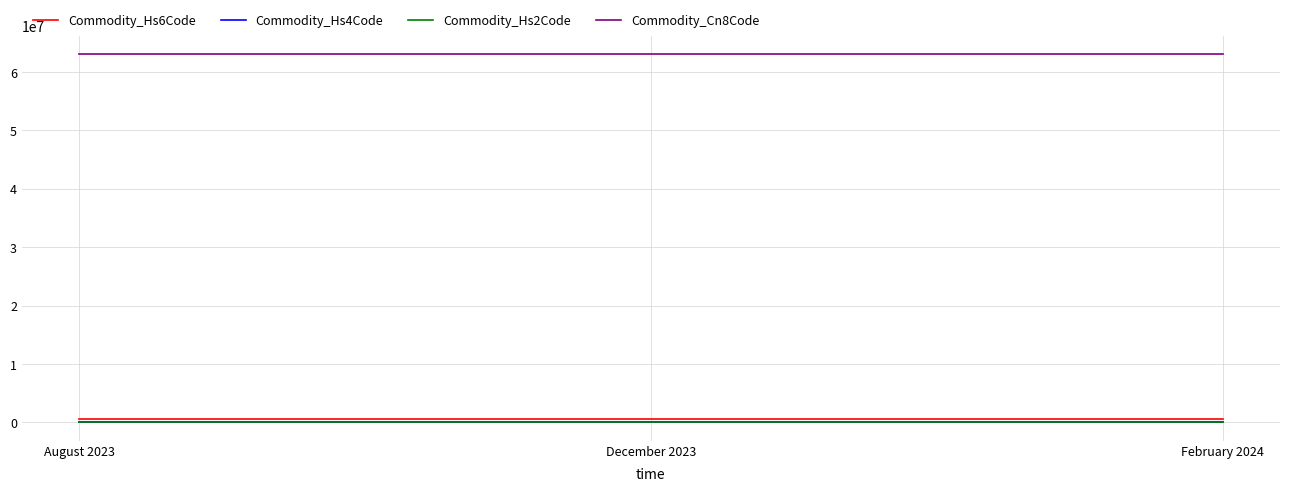

Is the value of Commodity_Hs4Code at December 2023 greater than the value of Commodity_Cn8Code at December 2023?

No